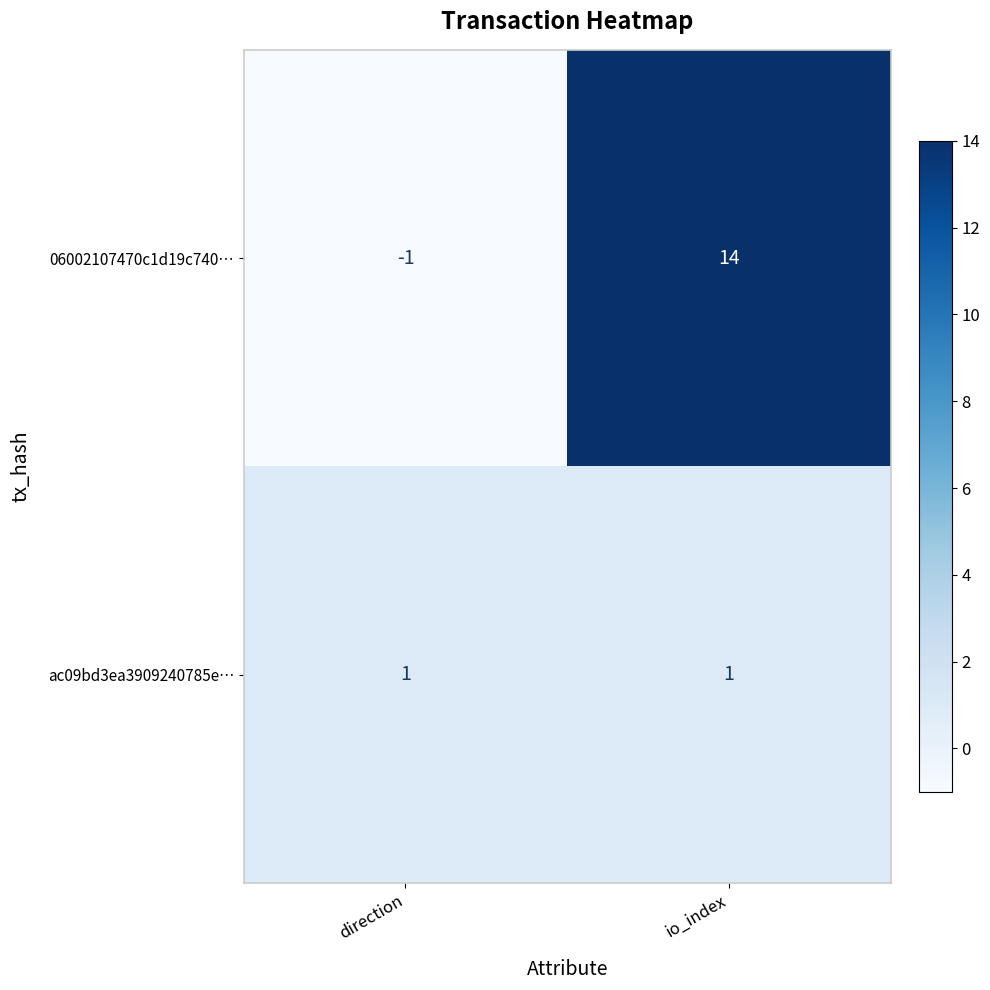

Reading left to right, list all the values displayed in this chart.

06002107470c1d19c740…: -1	14
ac09bd3ea3909240785e…: 1	1